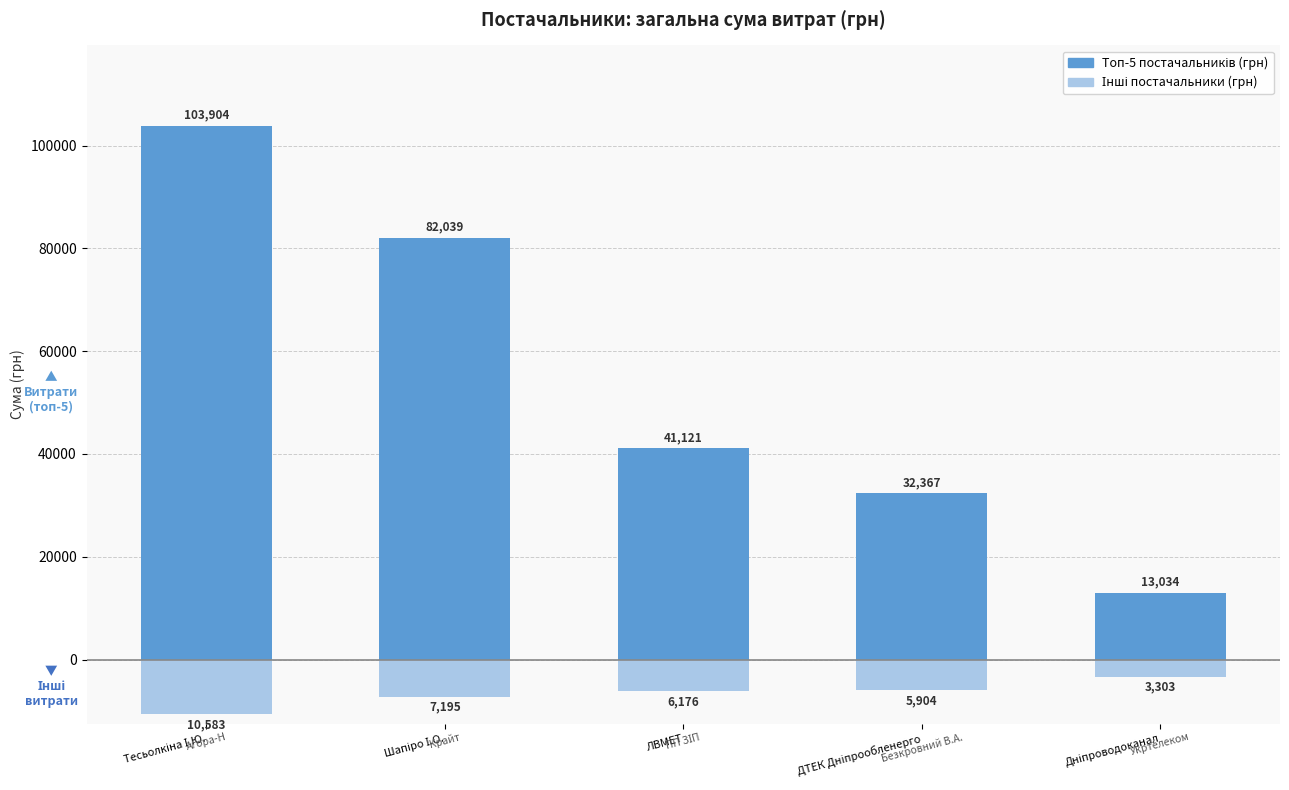

Reading left to right, what are all the values shown in this chart?

Топ-5 постачальників (грн): Тесьолкіна І.Ю.=103903.9	Шапіро І.О.=82038.8	ЛВМЕТ=41121.0	ДТЕК Дніпрообленерго=32367.2	Дніпроводоканал=13034.0
Інші постачальники (грн): Тесьолкіна І.Ю.=-10583.4	Шапіро І.О.=-7195.0	ЛВМЕТ=-6175.5	ДТЕК Дніпрообленерго=-5903.8	Дніпроводоканал=-3303.3